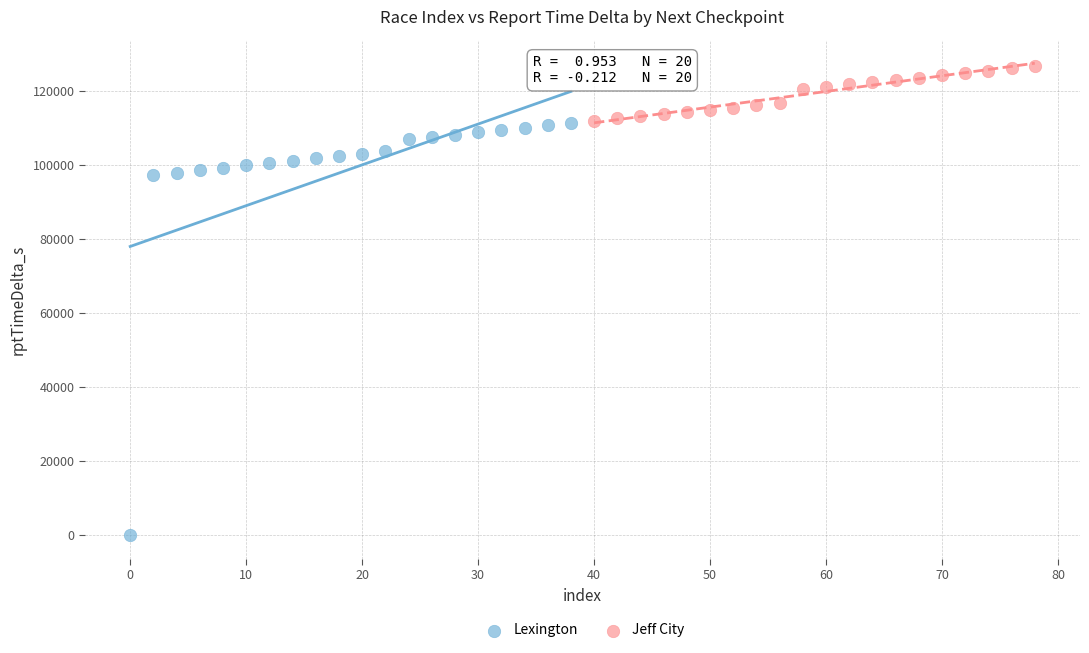

Which series has the largest Y range (max minus min)?

Lexington